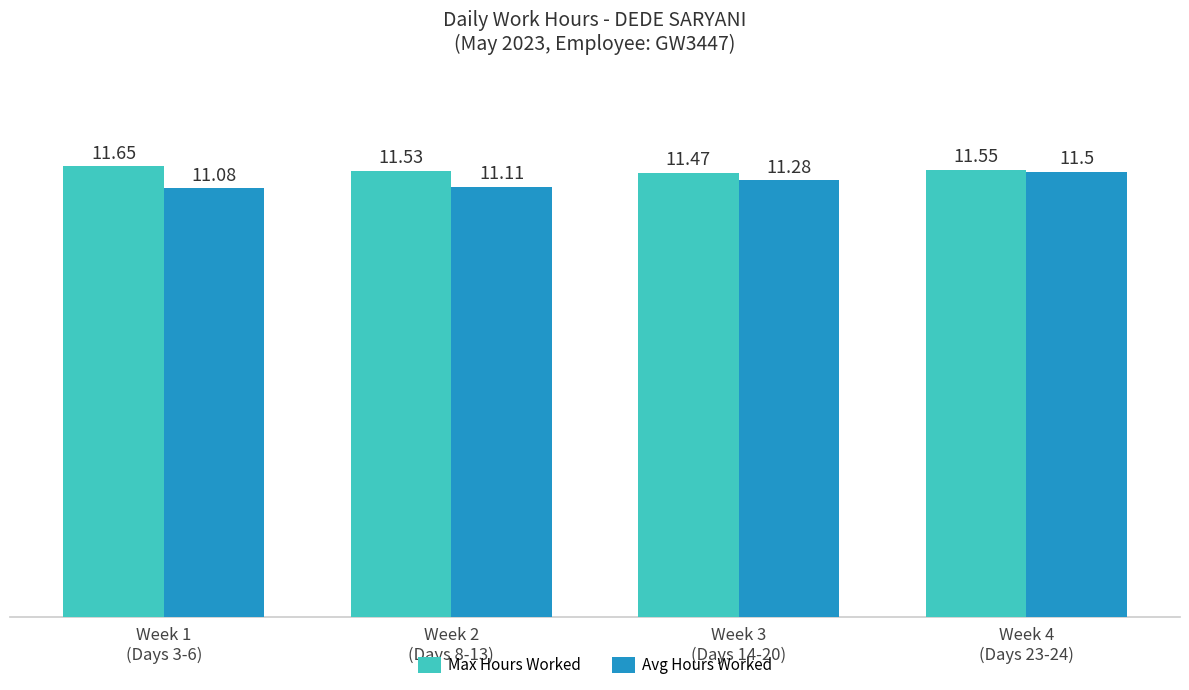

What is the label of the 2nd bar from the right?

Week 3
(Days 14-20)